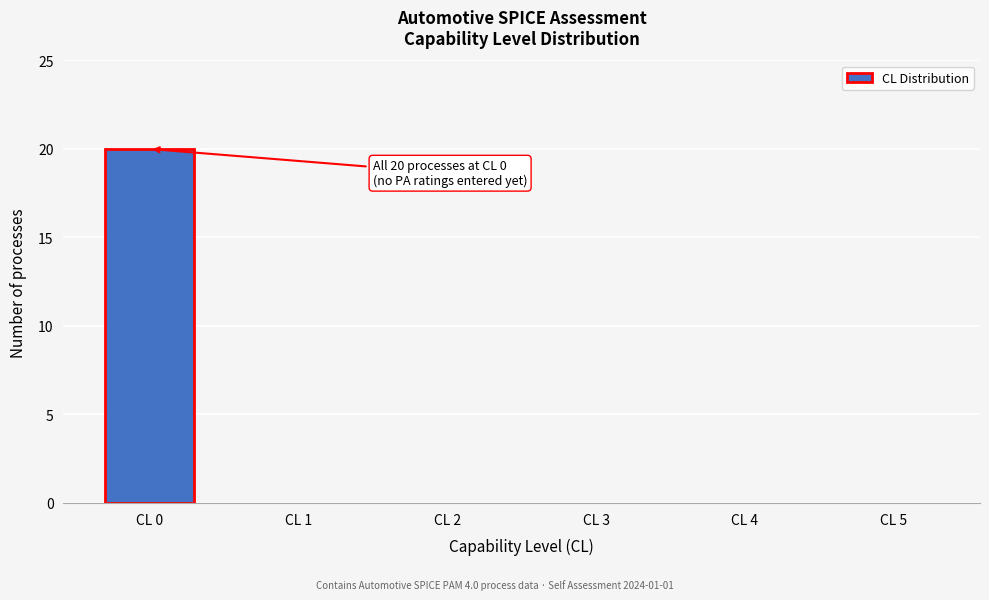

Reading left to right, what are all the values shown in this chart?

CL 0=20	CL 1=0	CL 2=0	CL 3=0	CL 4=0	CL 5=0